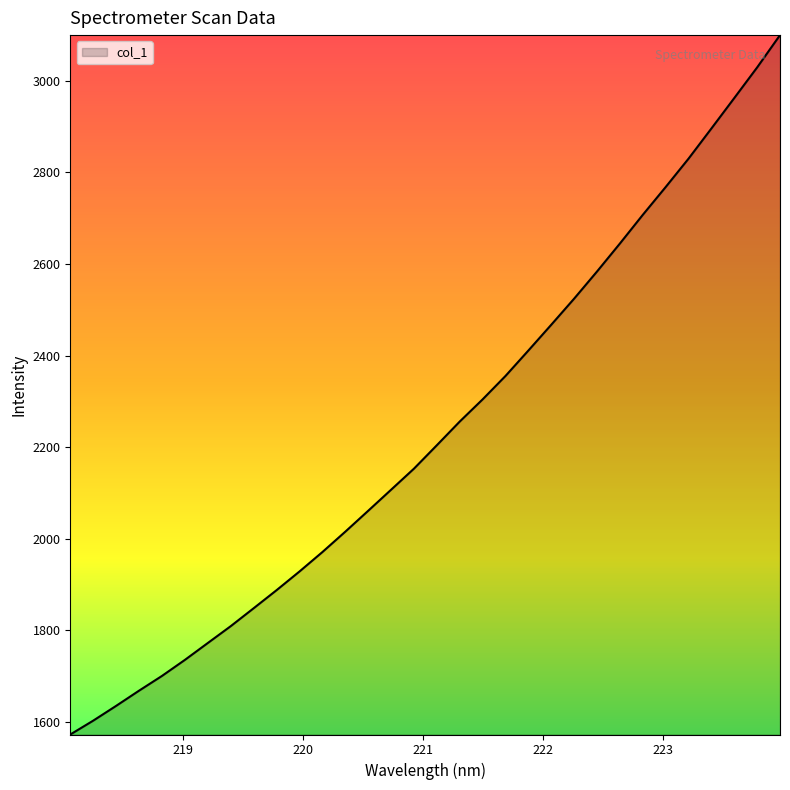

What is the difference between the maximum and second lowest values?

1497.1